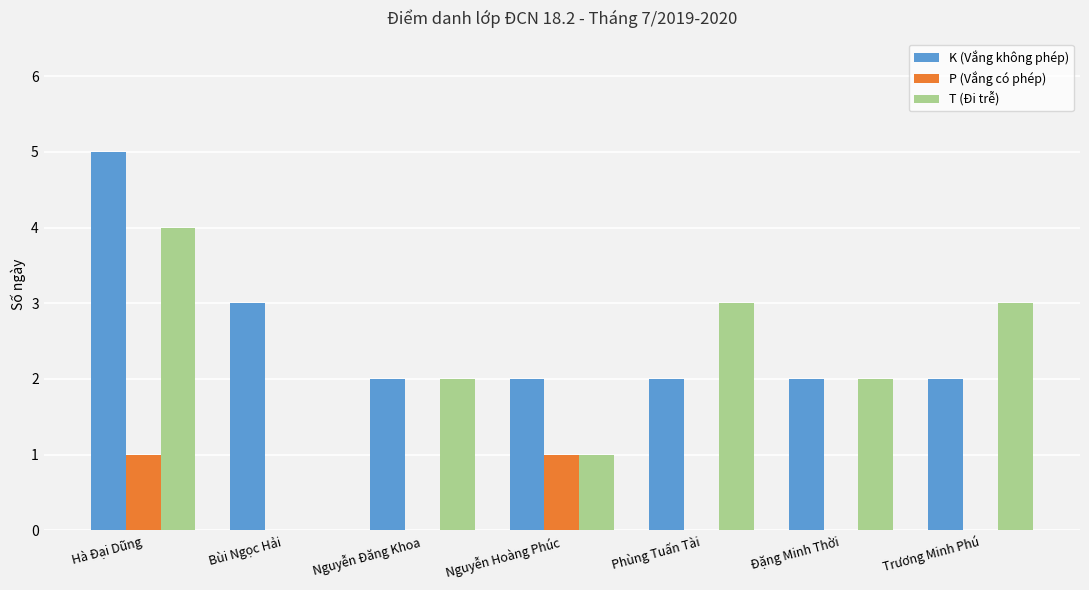

Are the bars grouped side by side (vs. stacked)?

Yes